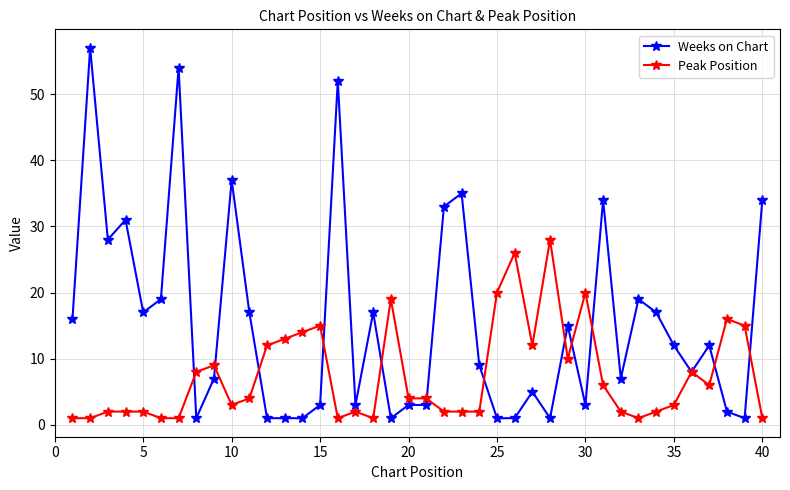

At how many categories does at least one series exceed 45?

3